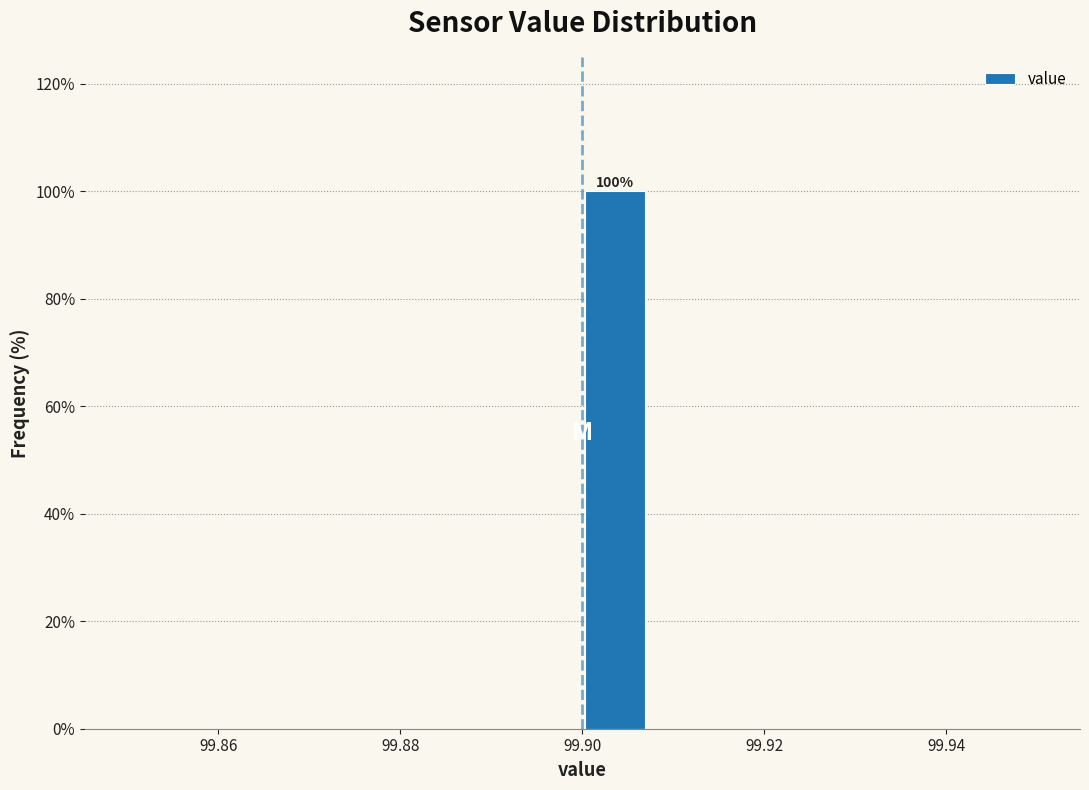

Read against the x-axis, roughly where is the centre of the tallest bar?

99.904